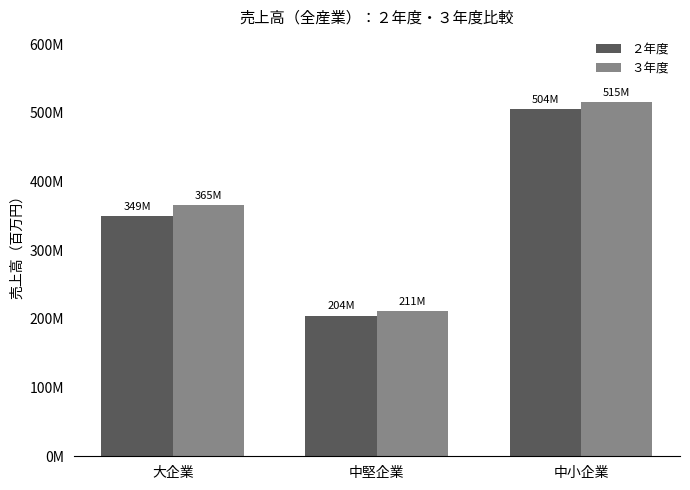

List the series in order of their peak value, lowest first.

２年度, ３年度